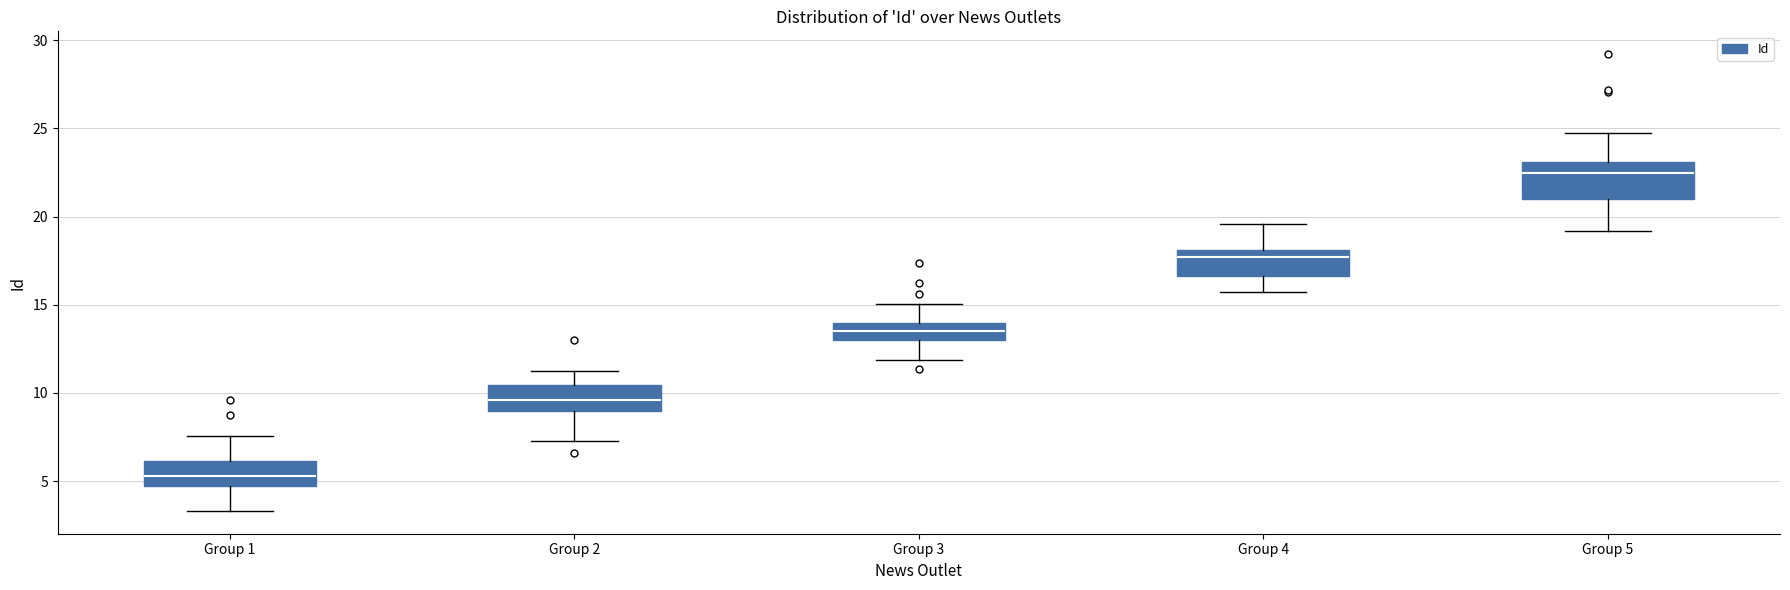

Reading left to right, read every box against the y-axis: the position of its median line, the range the box covers, and the ends of its whiskers. The values are not printed on the chart, so give them approximately, as read against the axis.

Group 1: median 5.5, box 4.5 to 6.0, whiskers 3.5 to 7.5
Group 2: median 9.5, box 9.0 to 10.5, whiskers 7.5 to 11.0
Group 3: median 13.5, box 13.0 to 14.0, whiskers 12.0 to 15.0
Group 4: median 17.5, box 16.5 to 18.0, whiskers 15.5 to 19.5
Group 5: median 22.5, box 21.0 to 23.0, whiskers 19.0 to 24.5